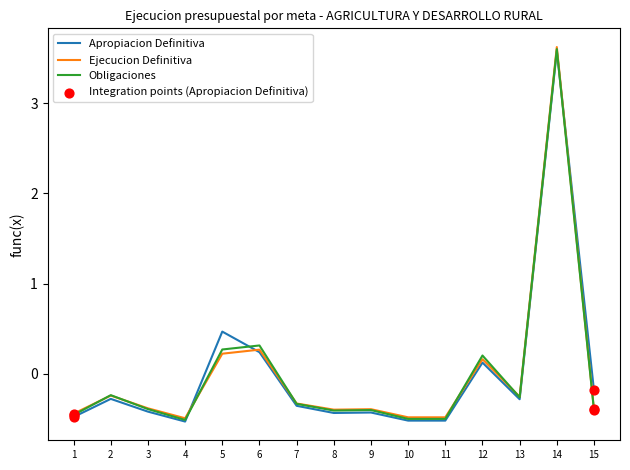

At how many categories does at least one series exceed 1?

1